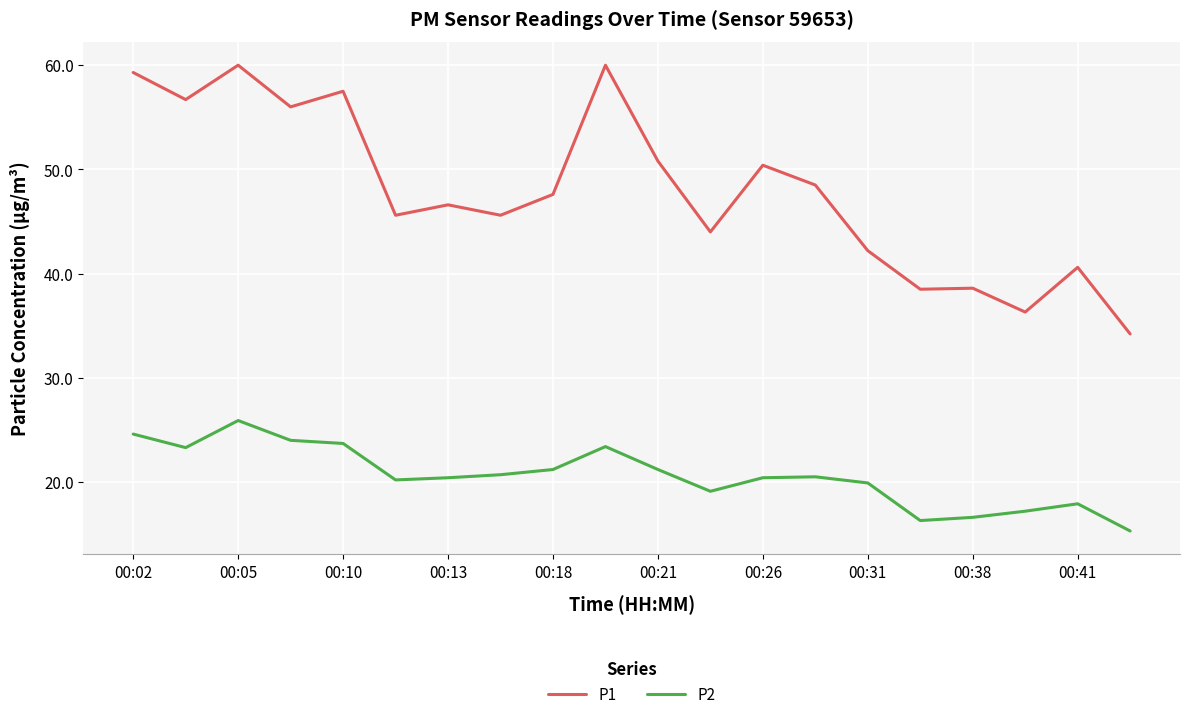

What is the difference between the maximum and minimum values in the P1 series?

25.8